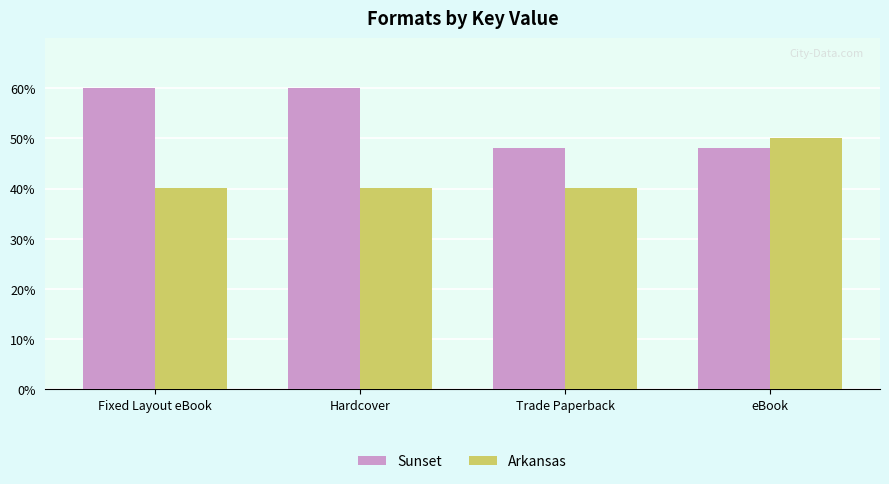

What is the smallest value displayed?

40.1